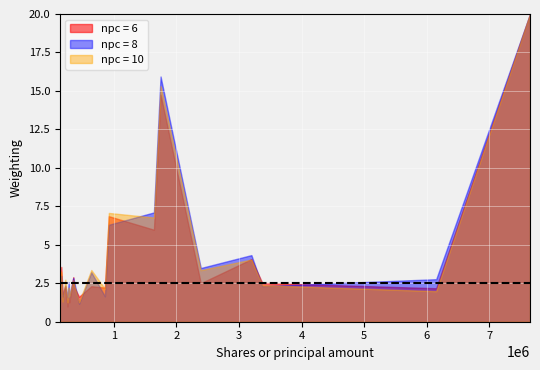

What is the maximum value for npc = 6?

20.0